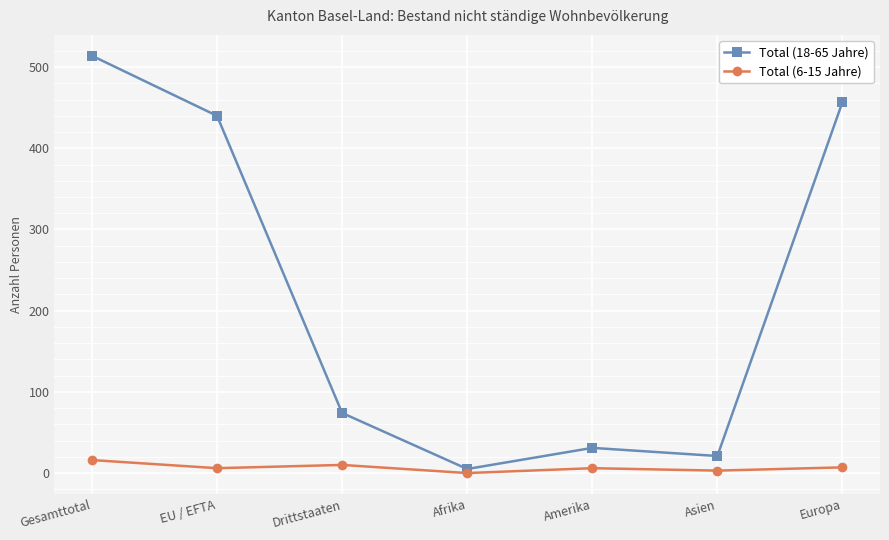

What is the difference between the maximum and second lowest values in the Total (18-65 Jahre) series?

493